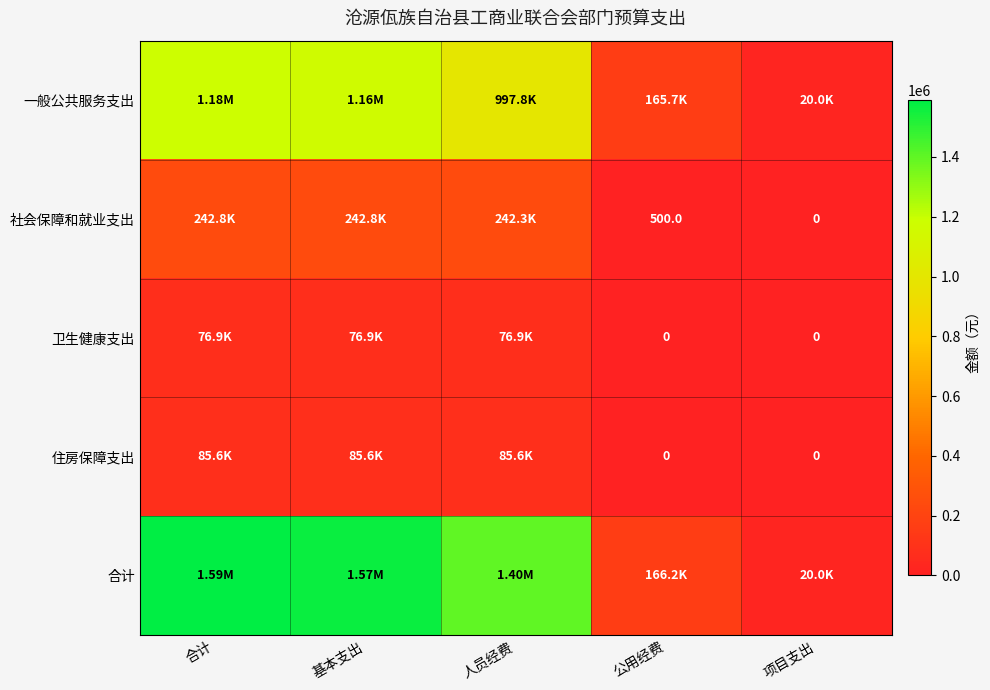

Where does the 社会保障和就业支出 series first go above 242300?

合计